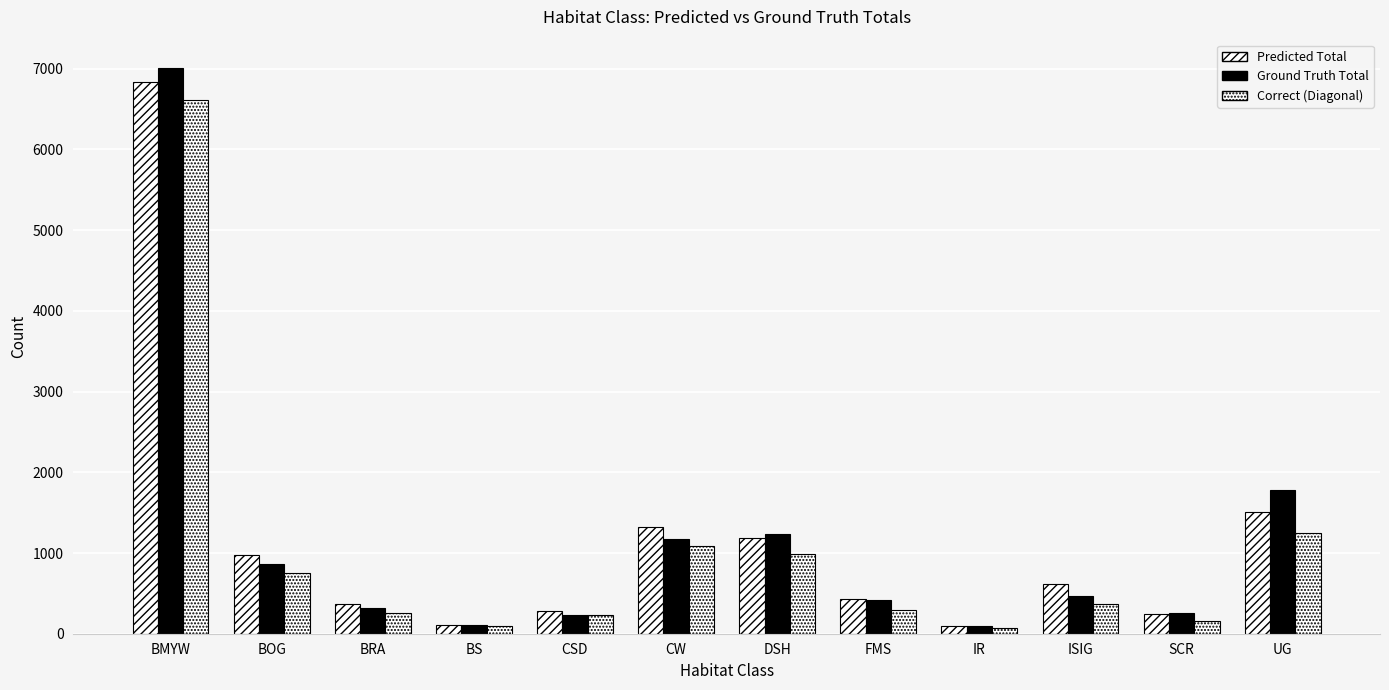

What position from the left is BRA?

3